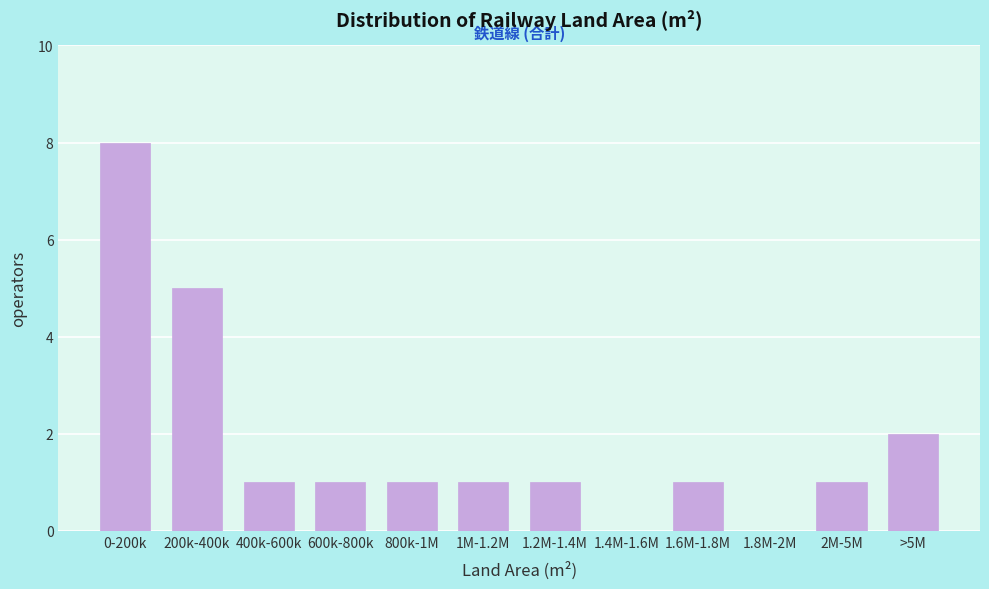

Reading left to right, what are all the values shown in this chart?

0-200k=8	200k-400k=5	400k-600k=1	600k-800k=1	800k-1M=1	1M-1.2M=1	1.2M-1.4M=1	1.4M-1.6M=0	1.6M-1.8M=1	1.8M-2M=0	2M-5M=1	>5M=2